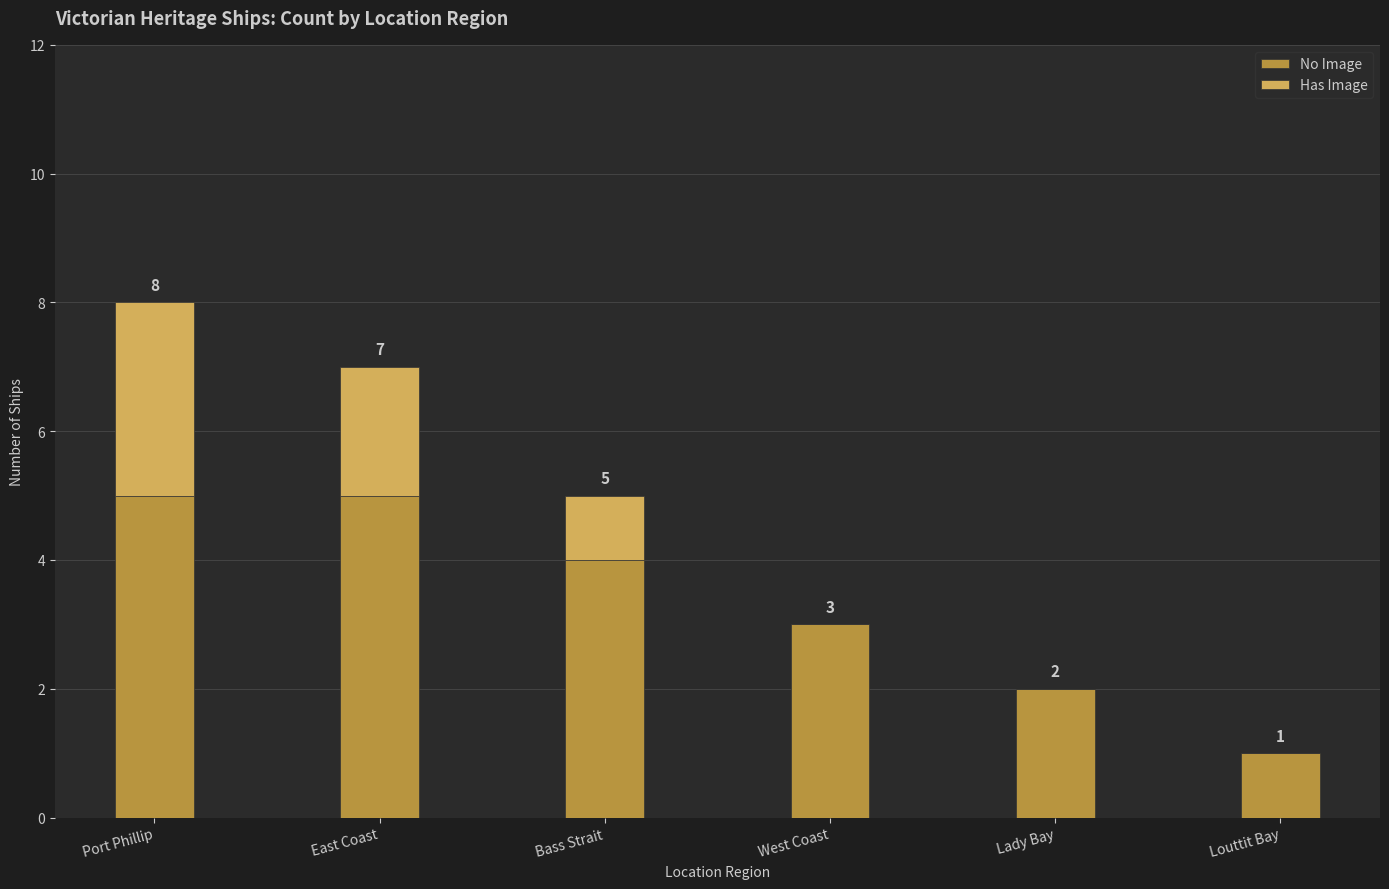

At which category is the sum across all series the highest?

Port Phillip